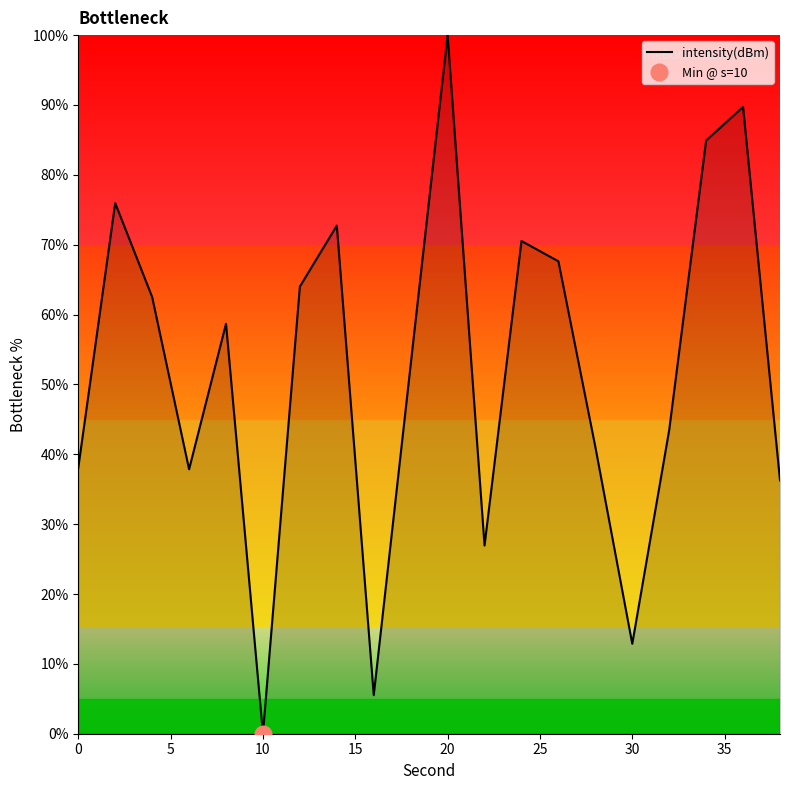

How many lines are shown in the chart?

1